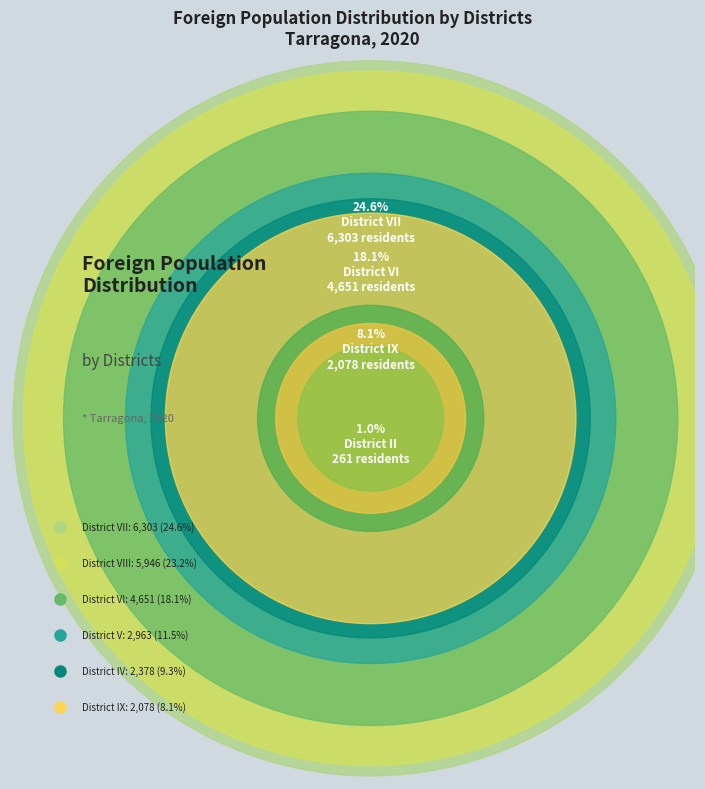

To the nearest percent, what portion does District V represent?

12%